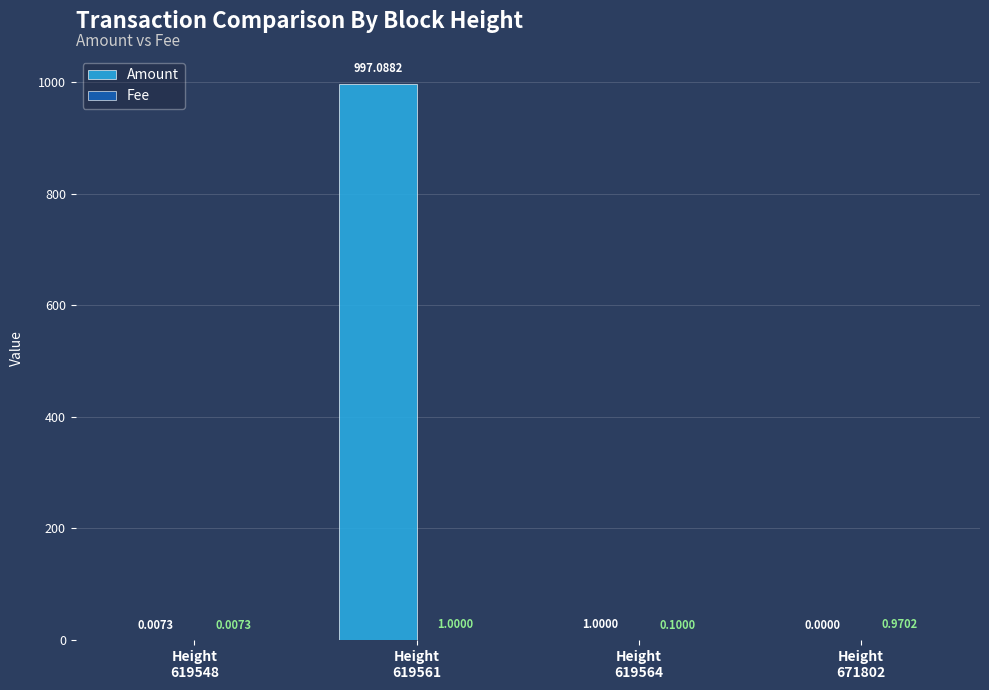

What is the sum of all Amount values?

998.1